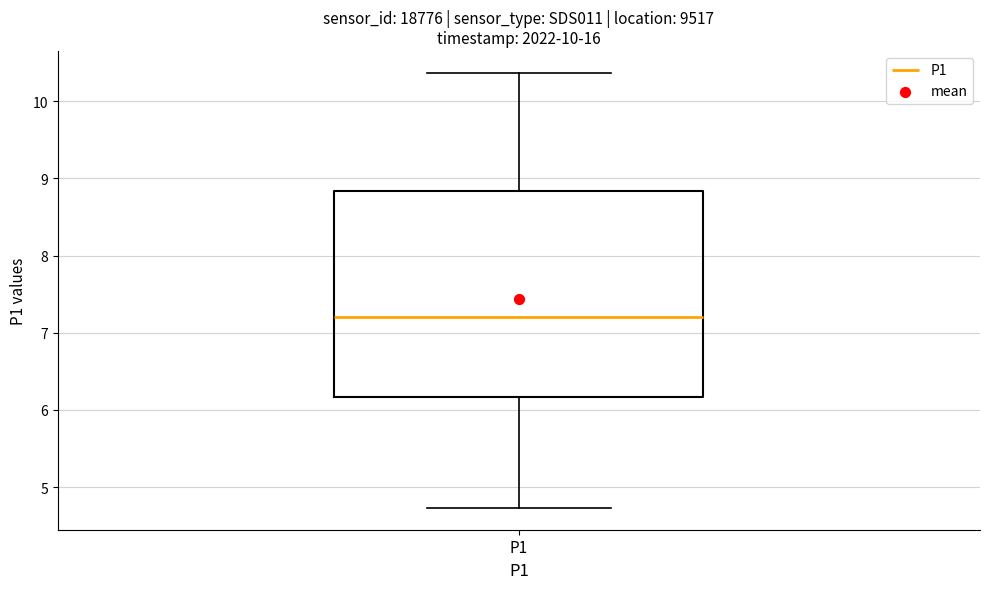

Transcribe this box plot: give where the median line is, the range the box spans, and where the two whiskers end, as read against the y-axis. The values are not printed on the chart, so give them approximately, as read against the axis.

median 7.2, box 6.2 to 8.8, whiskers 4.7 to 10.4